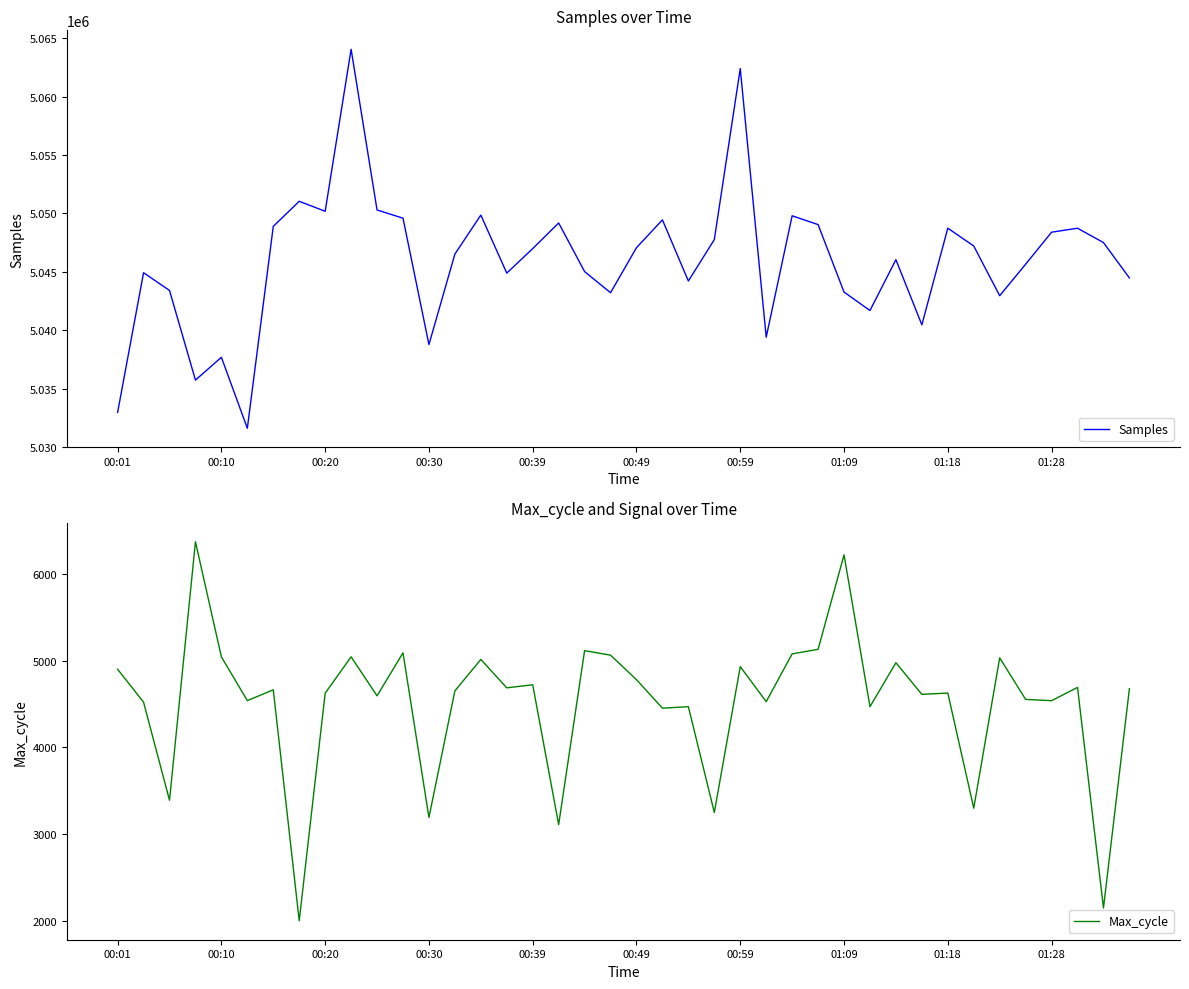

How many interior local peaks does the Max_cycle series have?

14